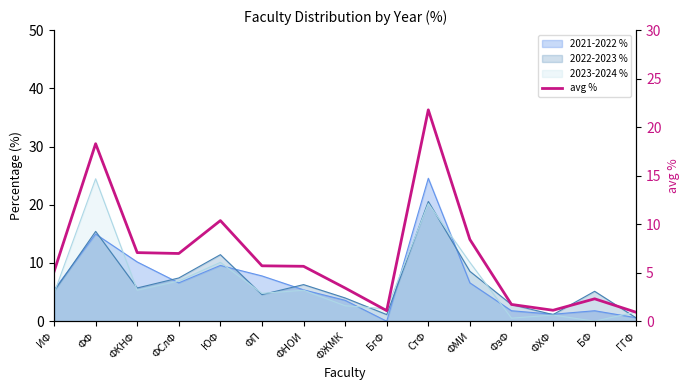

Is it true that the value at СтФ is 11.5?

False